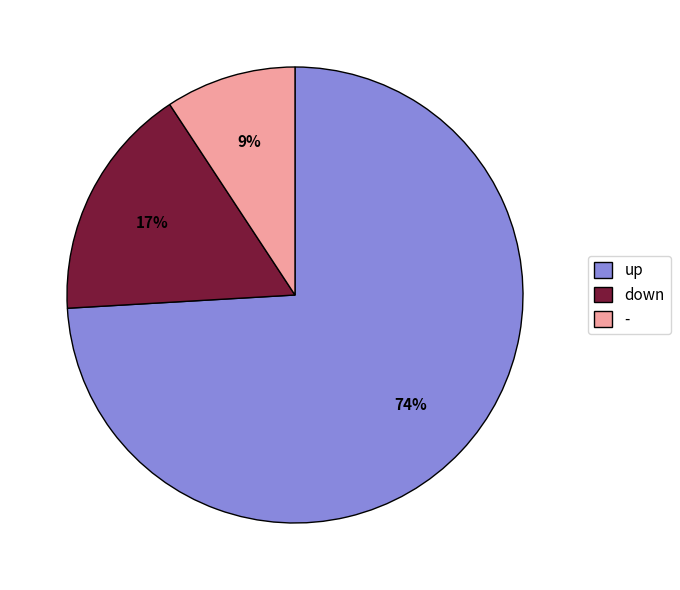

Is the sum of - and down greater than half?

No